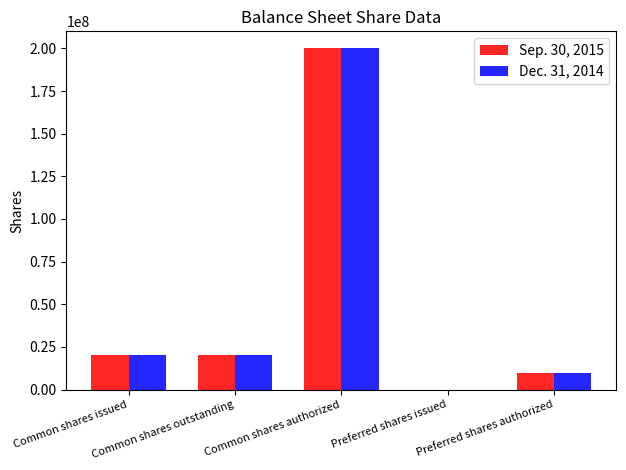

Reading left to right, what are all the values shown in this chart?

Sep. 30, 2015: 20339261	20339261	200000000	0	10000000
Dec. 31, 2014: 20041645	20041645	200000000	0	10000000